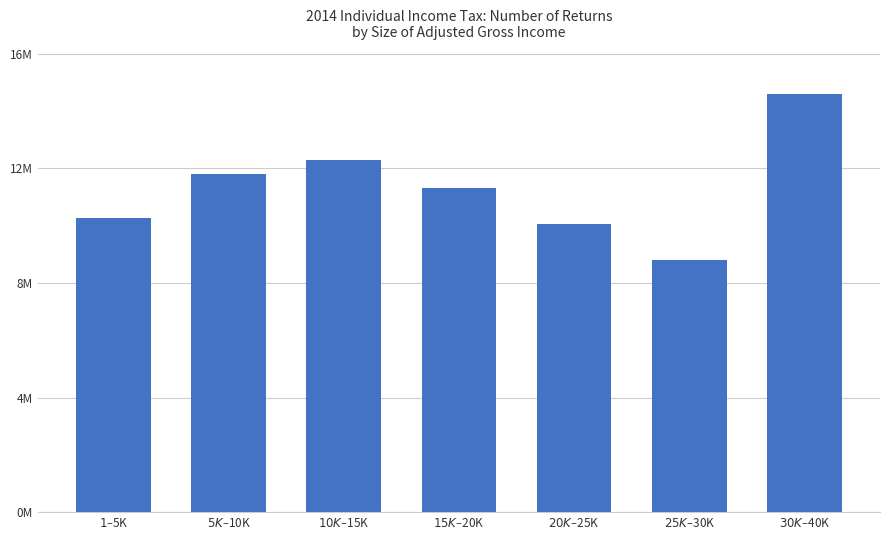

What is the average value?

11307749